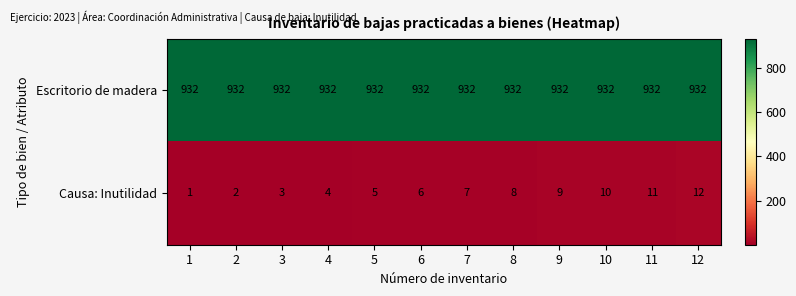

Between 5 and 7, which series saw the biggest shift?

Causa: Inutilidad